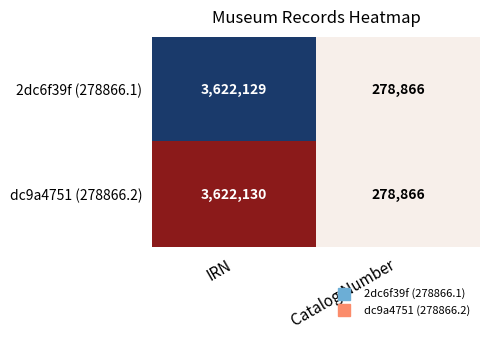

Reading left to right, extract all data points from this chart.

2dc6f39f (278866.1): IRN=3622129	Catalog Number=278866
dc9a4751 (278866.2): IRN=3622130	Catalog Number=278866